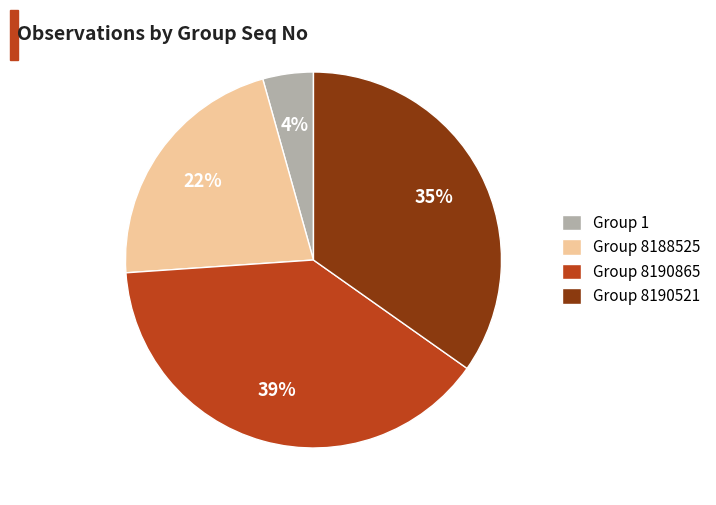

Is Group 8190521 the majority of the pie?

No